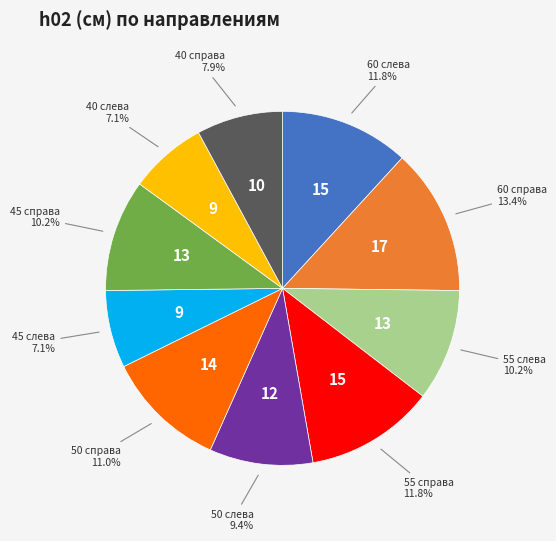

How many slices are in this pie chart?

10